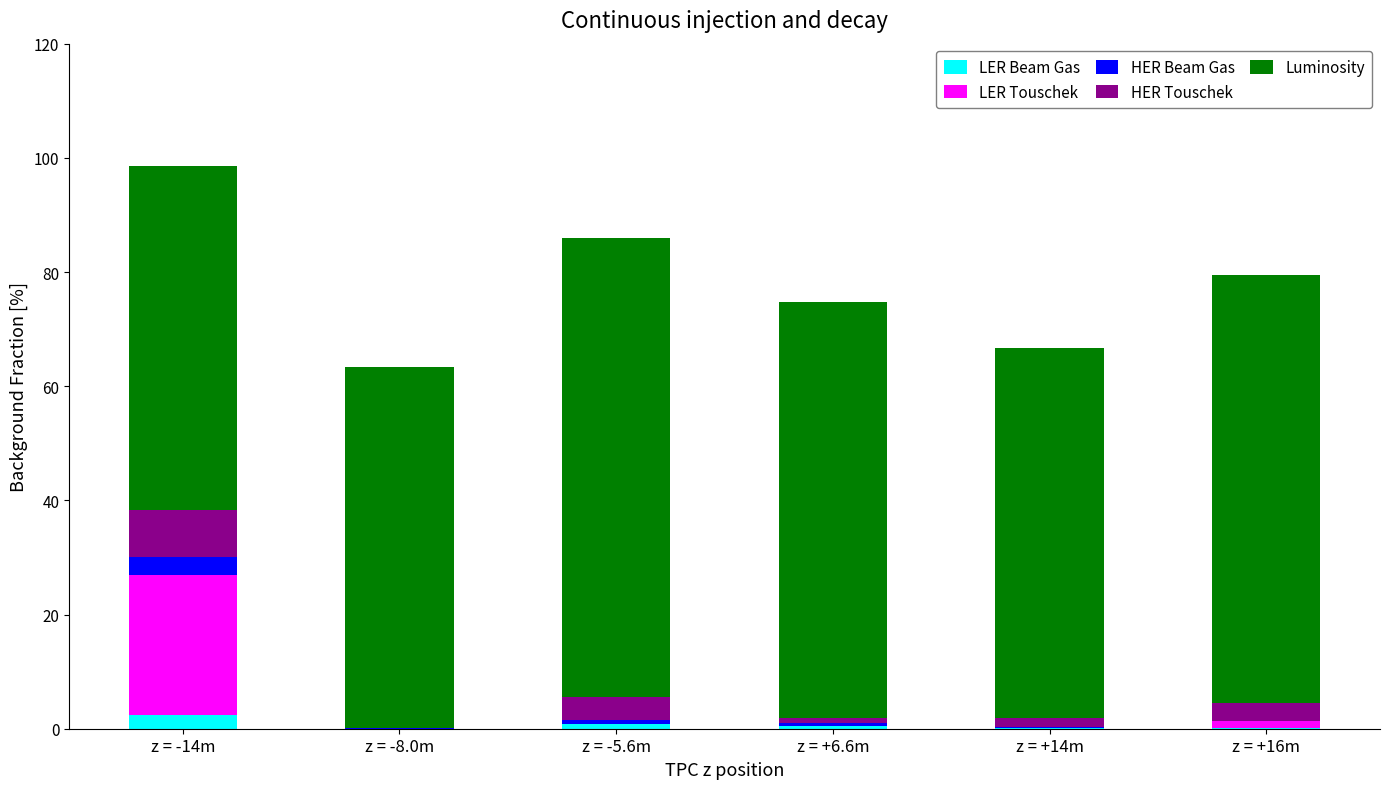

What is the maximum value for LER Beam Gas?

2.4